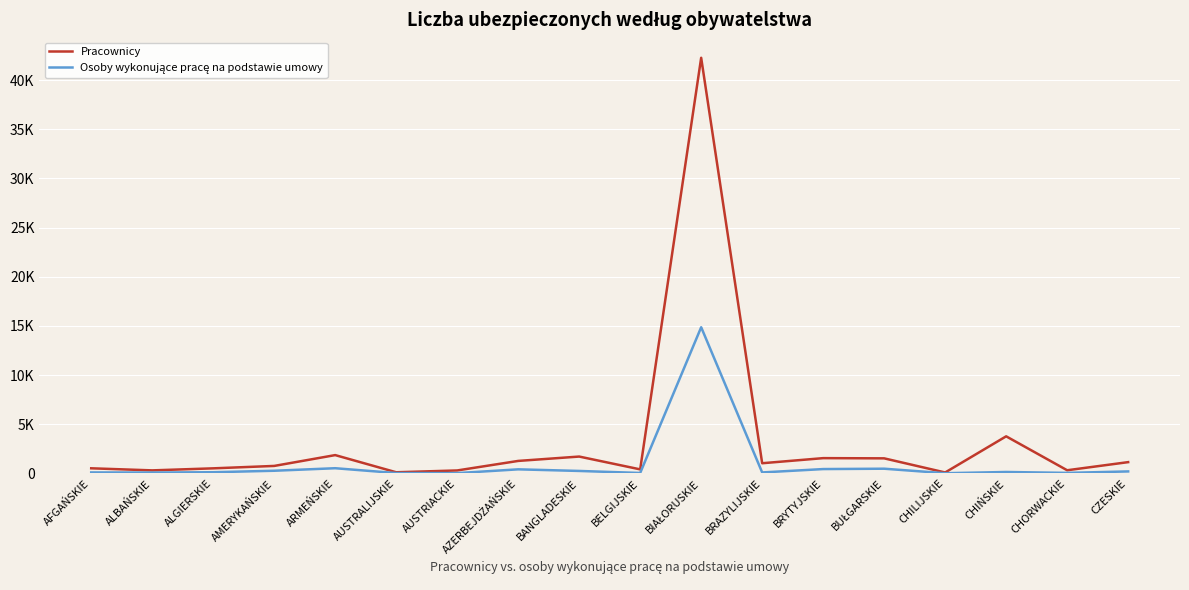

Is this an area chart (filled region under the line)?

No